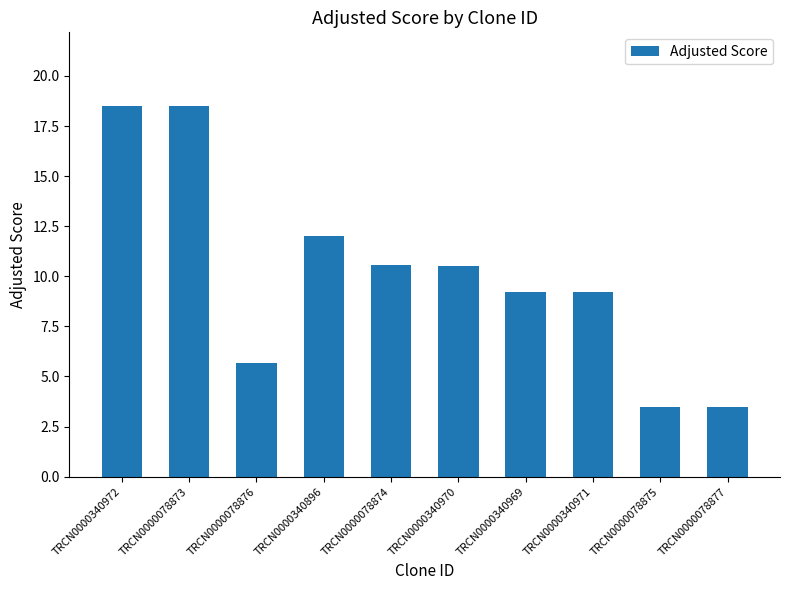

Is it true that the value at TRCN0000078877 is 1.7?

False